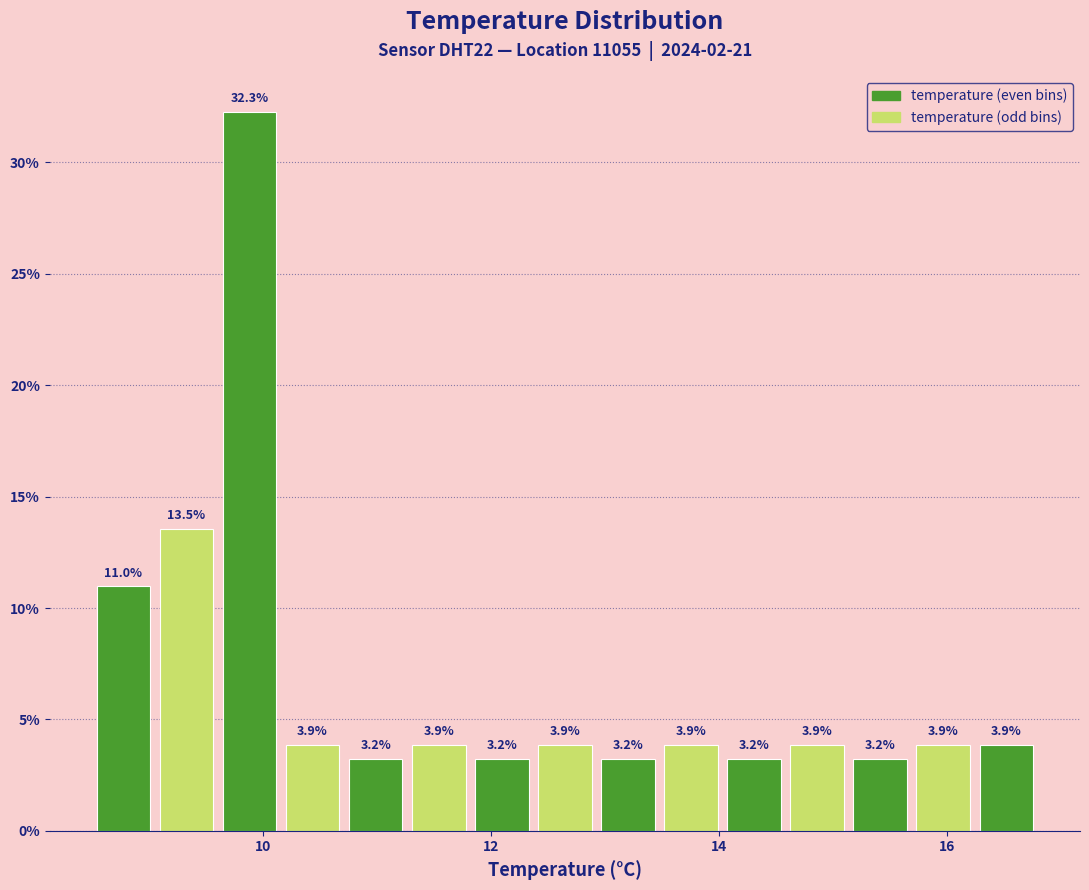

Around what value on the x-axis is the tallest bar? Give the approximate position of its centre, as read against the axis.

9.8